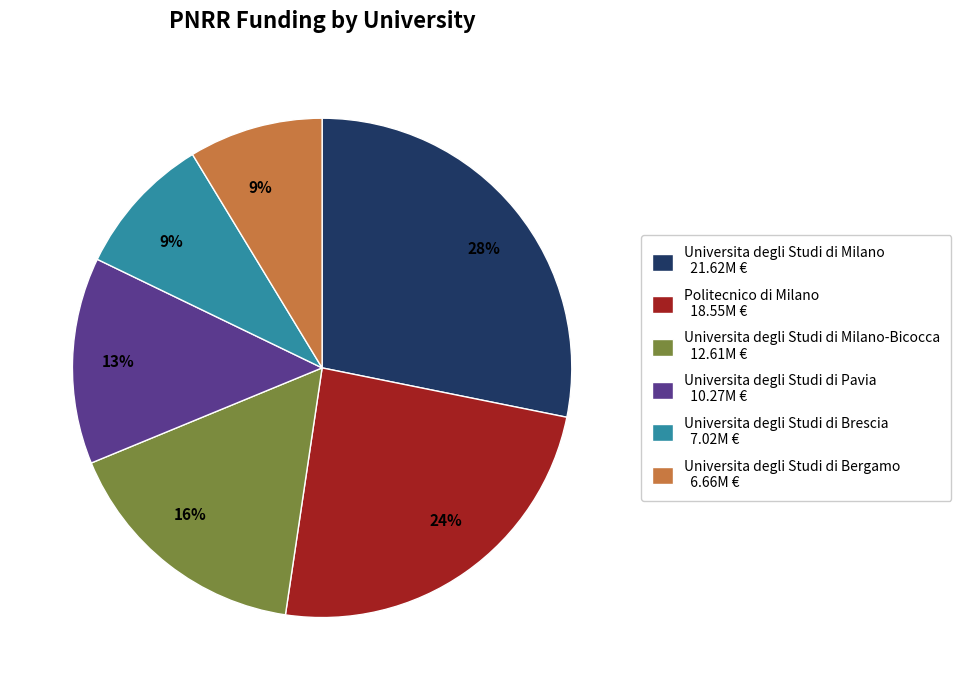

To the nearest percent, what is the average slice percentage?

17%